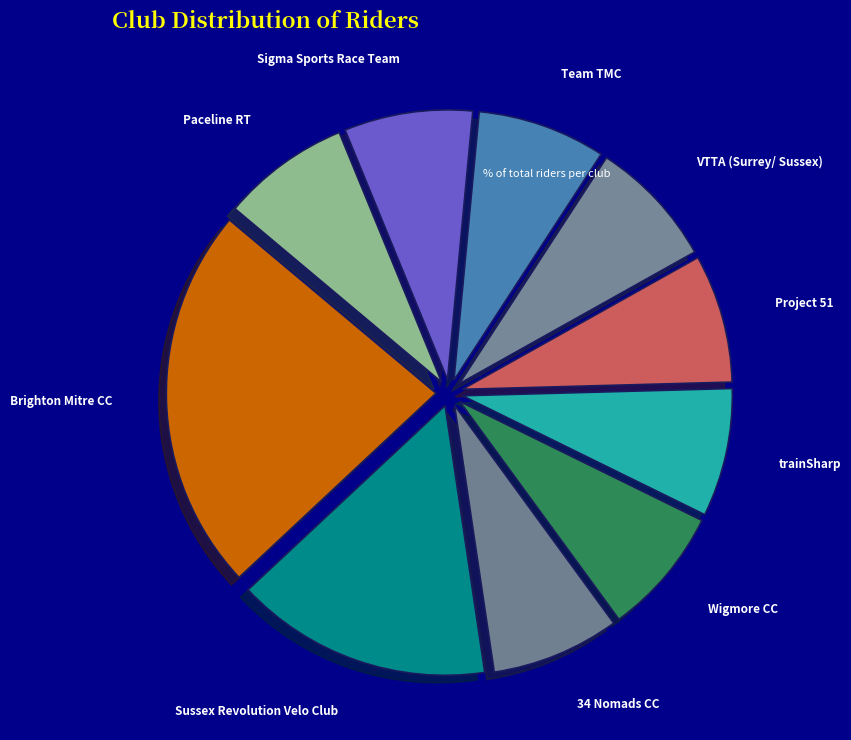

True or false: Sigma Sports Race Team accounts for 8% of the total.

True